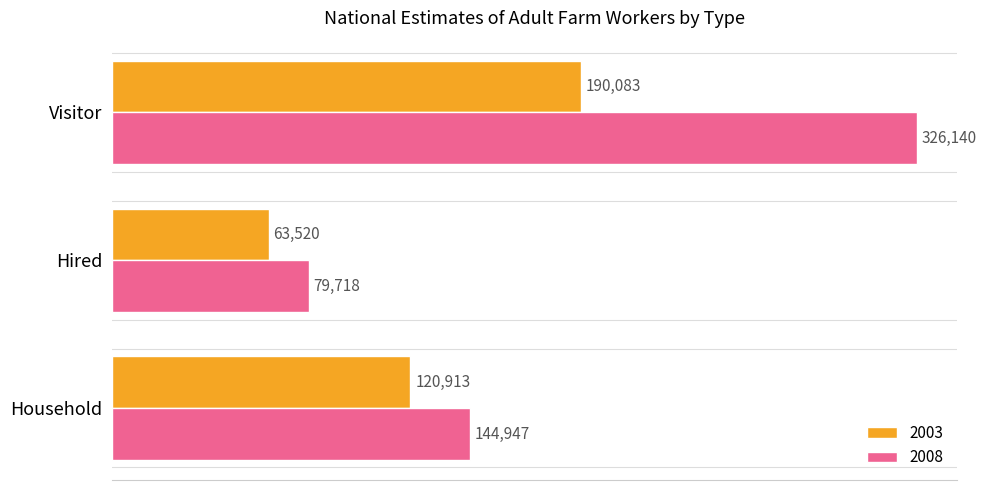

Where is 2003 nearest to the value 126801?

Household